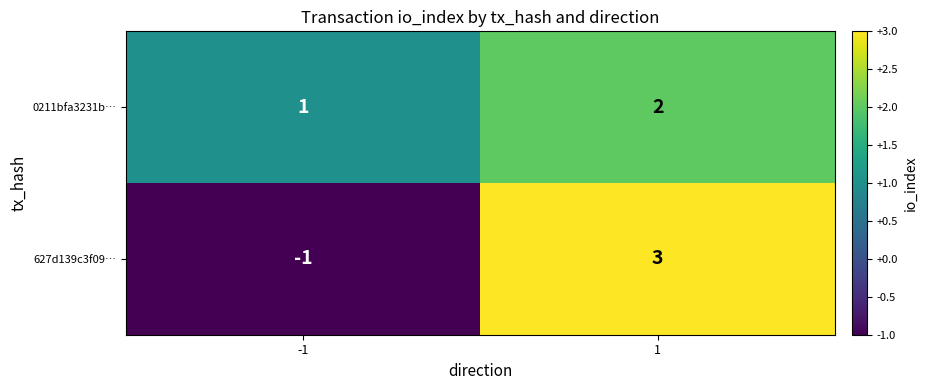

What is the sum of the 0211bfa3231b… values at -1 and 1?

3